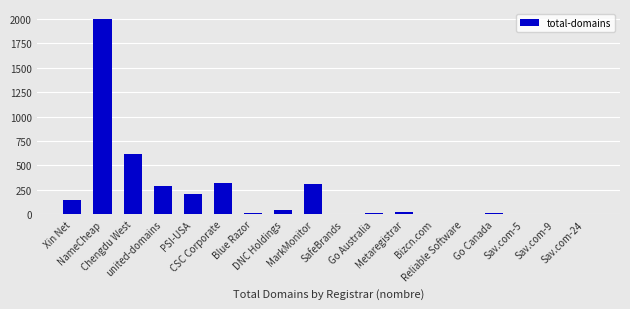

What is the sum of all values?

4025